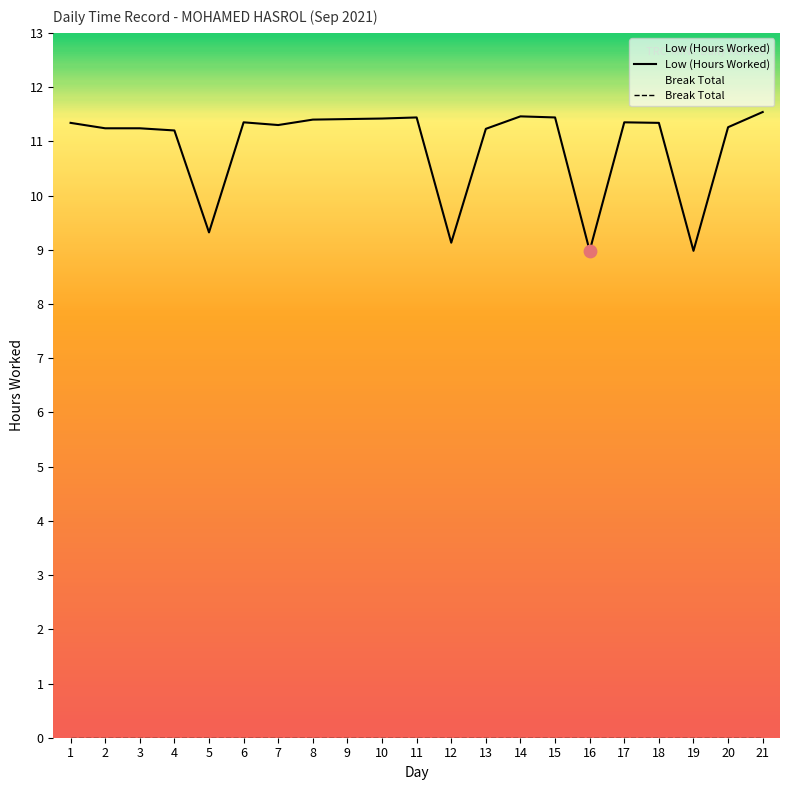

Which series has the largest Y range (max minus min)?

Low (Hours Worked)